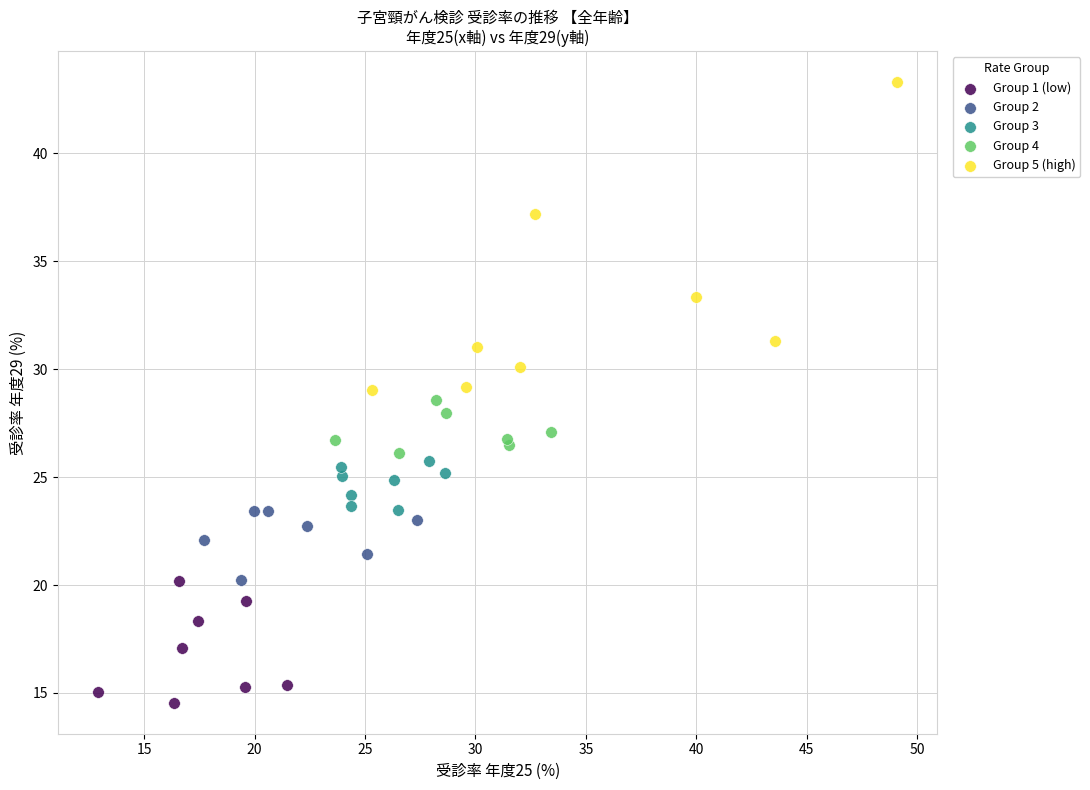

Which series has the widest spread of Y values?

Group 5 (high)